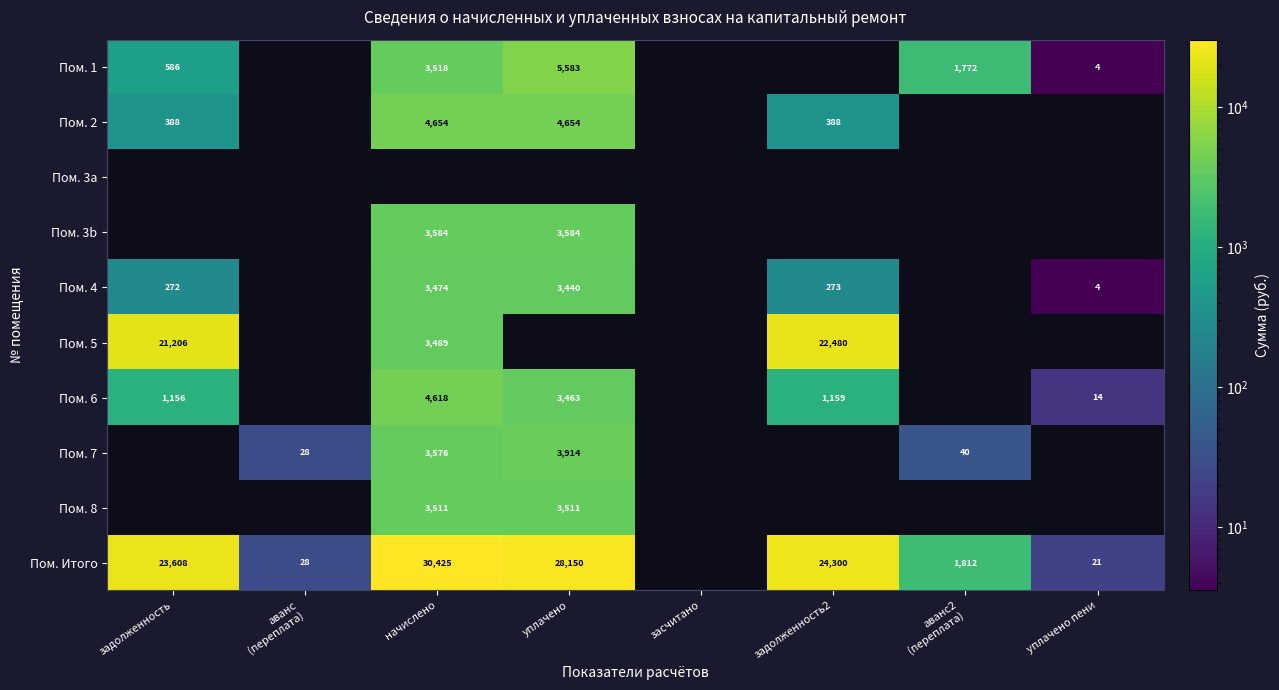

How many values in Пом. 5 are above zero?

3